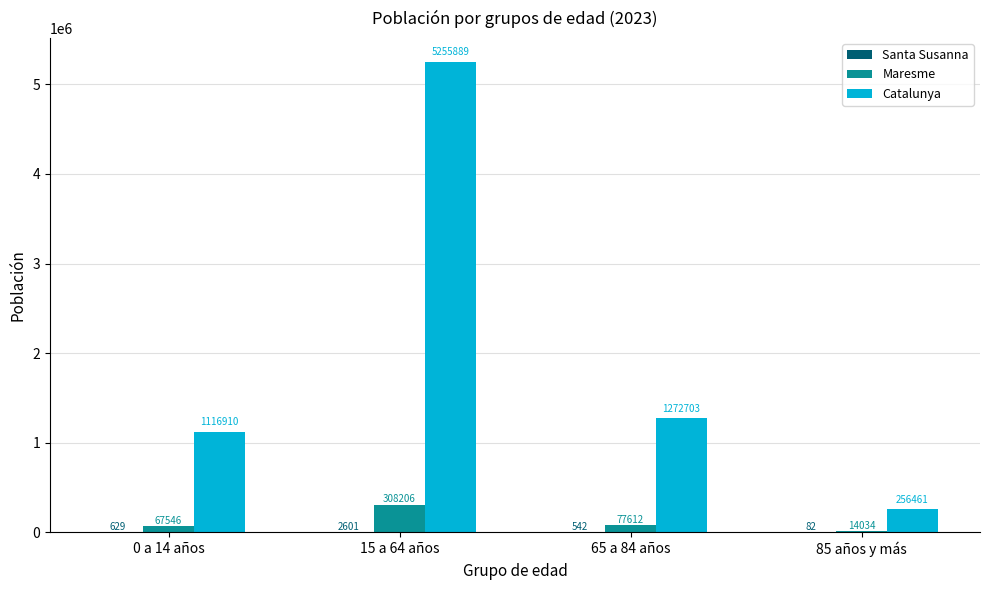

Are the bars horizontal?

No